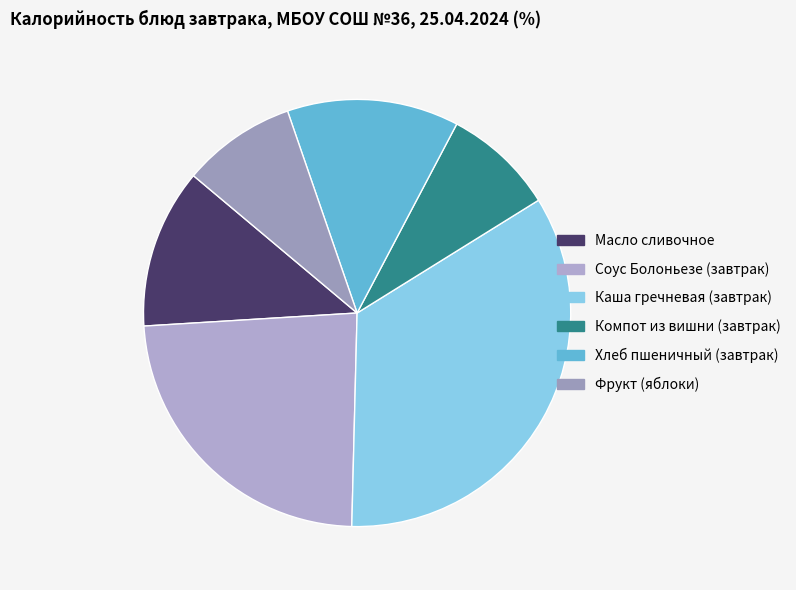

True or false: Фрукт (яблоки) accounts for 9% of the total.

True